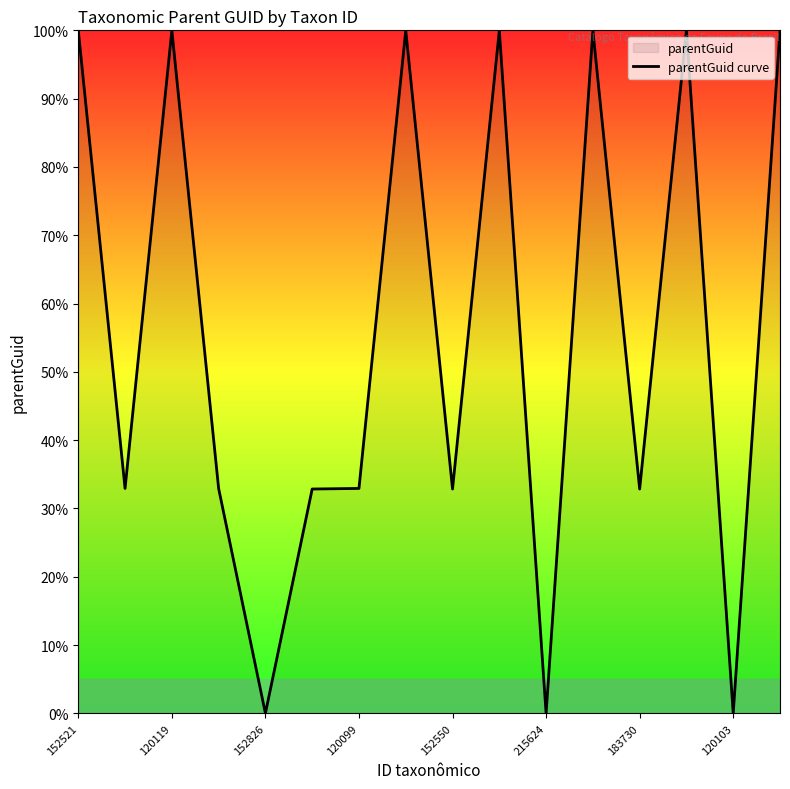

Is it true that the value at 120119 is 100.0?

True